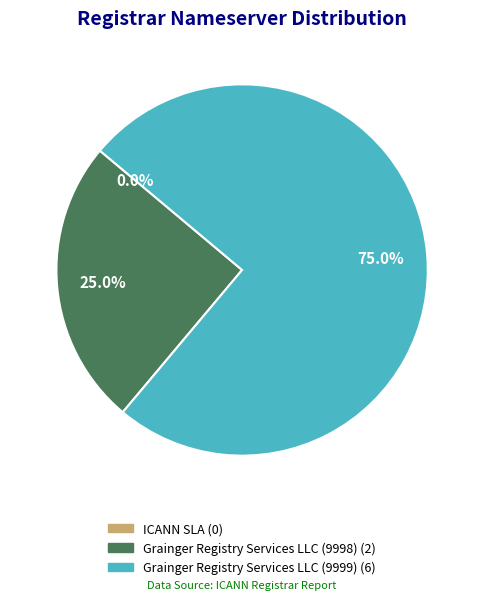

Rank the categories by value from lowest to highest.

ICANN SLA, Grainger Registry Services LLC (9998), Grainger Registry Services LLC (9999)